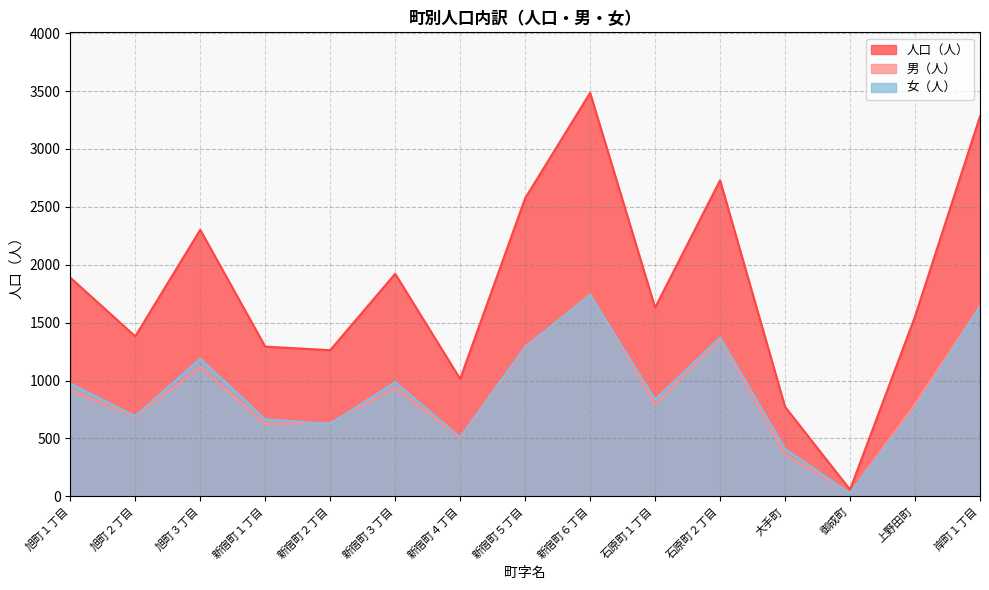

Where is the first local maximum for 男（人）?

旭町３丁目